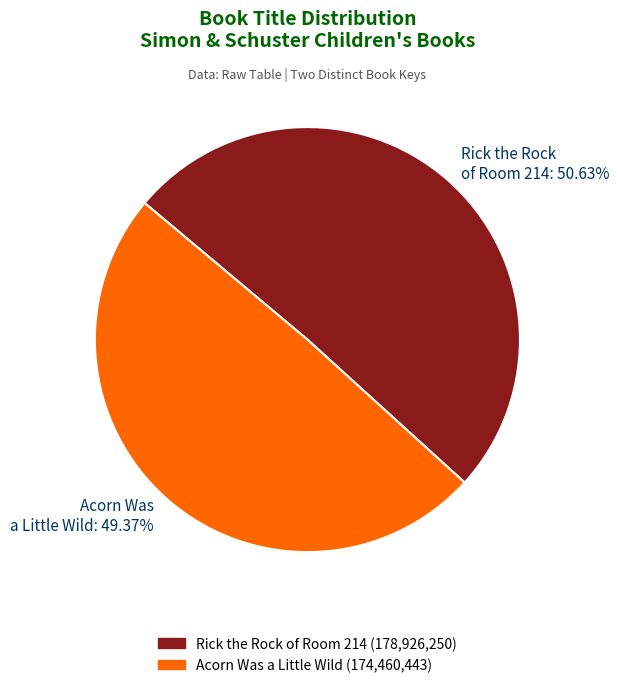

Is Acorn Was a Little Wild the majority of the pie?

No